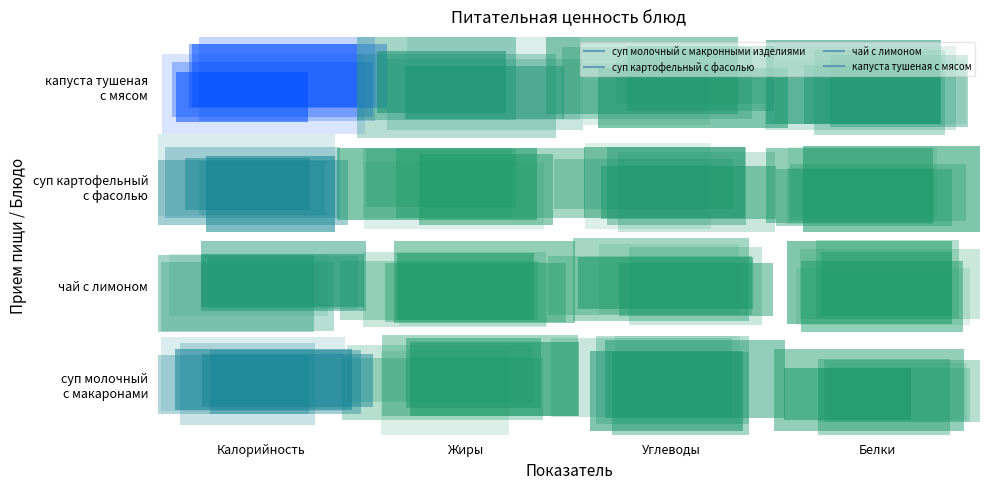

What is the greatest value displayed?

1.0